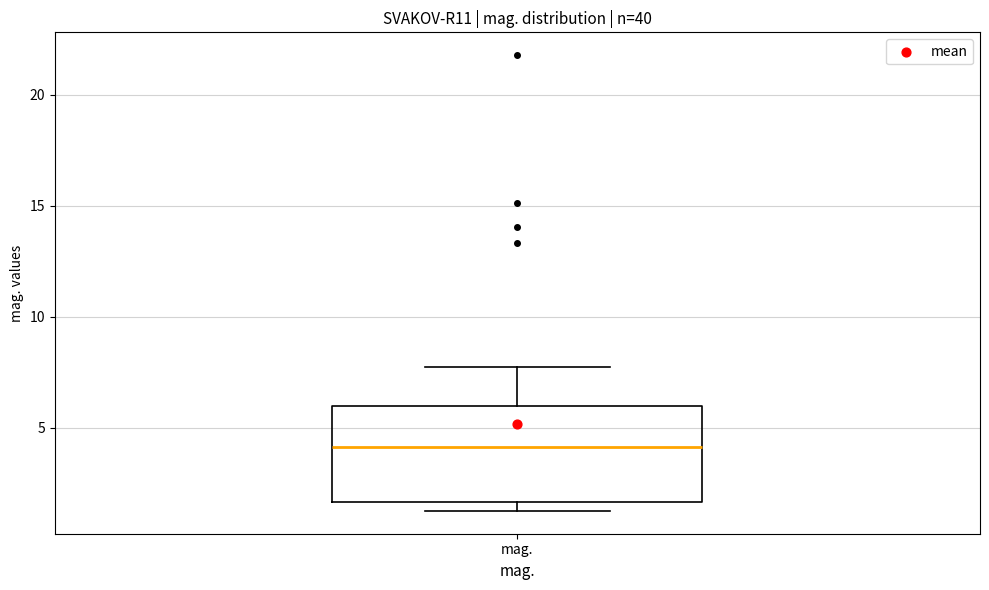

Where does the median line of the box for mag. sit on the y-axis? The values are not printed on the chart, so give them approximately, as read against the axis.

4.0